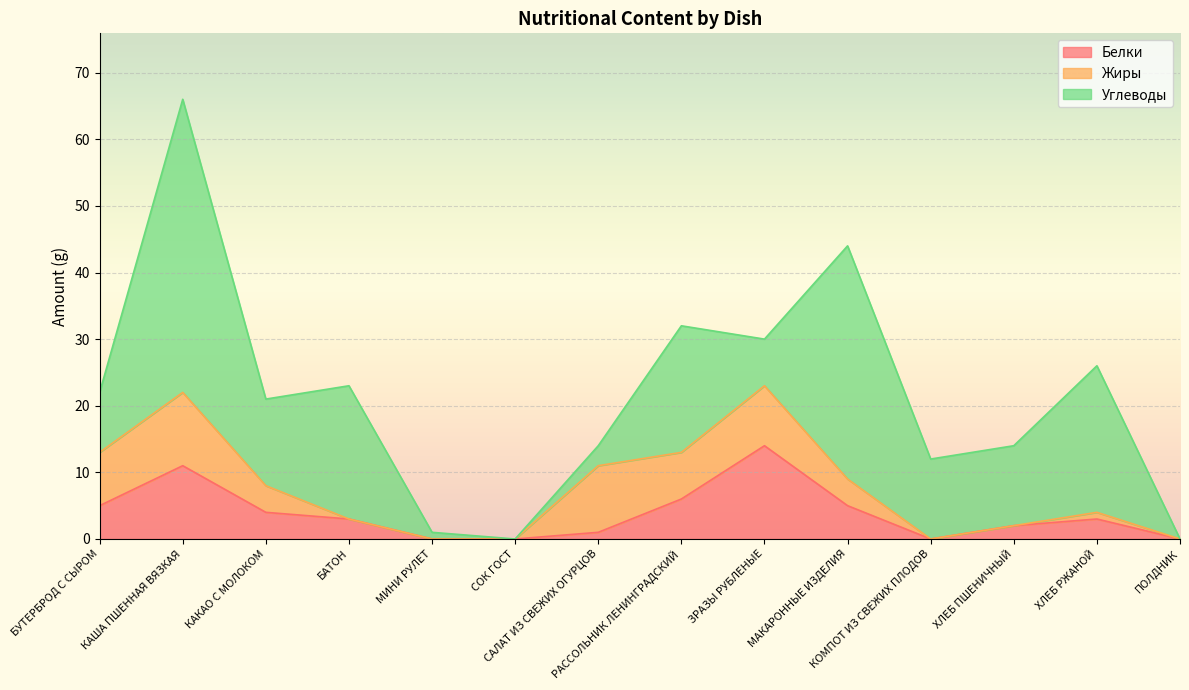

Is it true that Жиры equals 10 at САЛАТ ИЗ СВЕЖИХ ОГУРЦОВ?

True